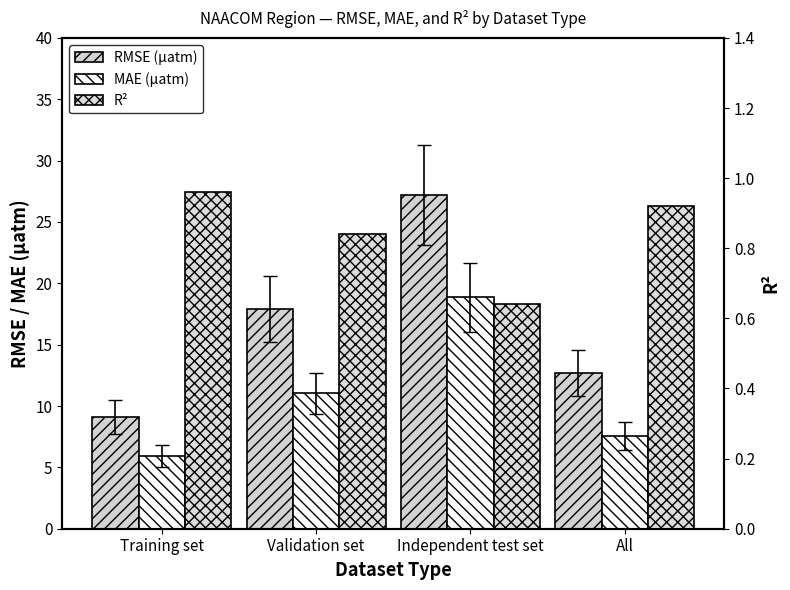

Reading right to left, what are all the values shown in this chart?

RMSE (µatm): 12.7	27.2	17.9	9.1
MAE (µatm): 7.5	18.9	11.0	5.9
R²: 0.9	0.6	0.8	1.0